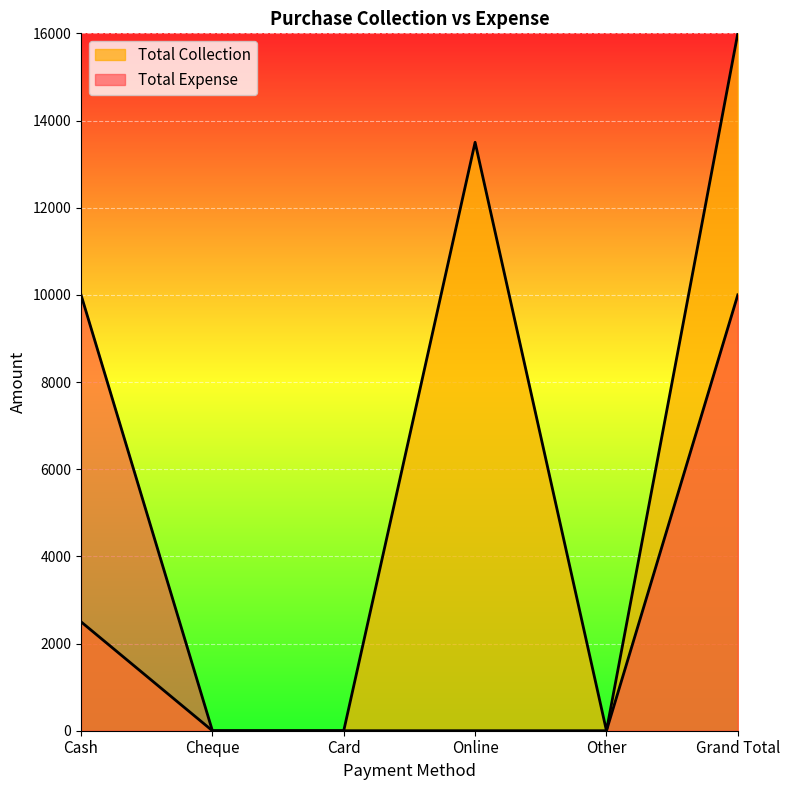

What is the average value of the Total Collection series?

5333